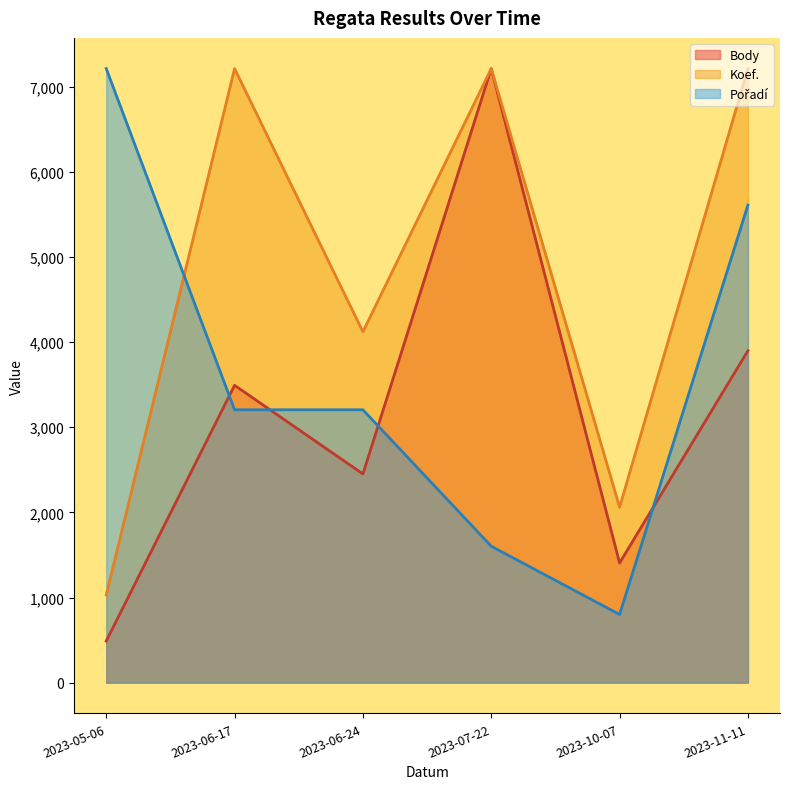

What is the lowest value of the Body series?

489.0